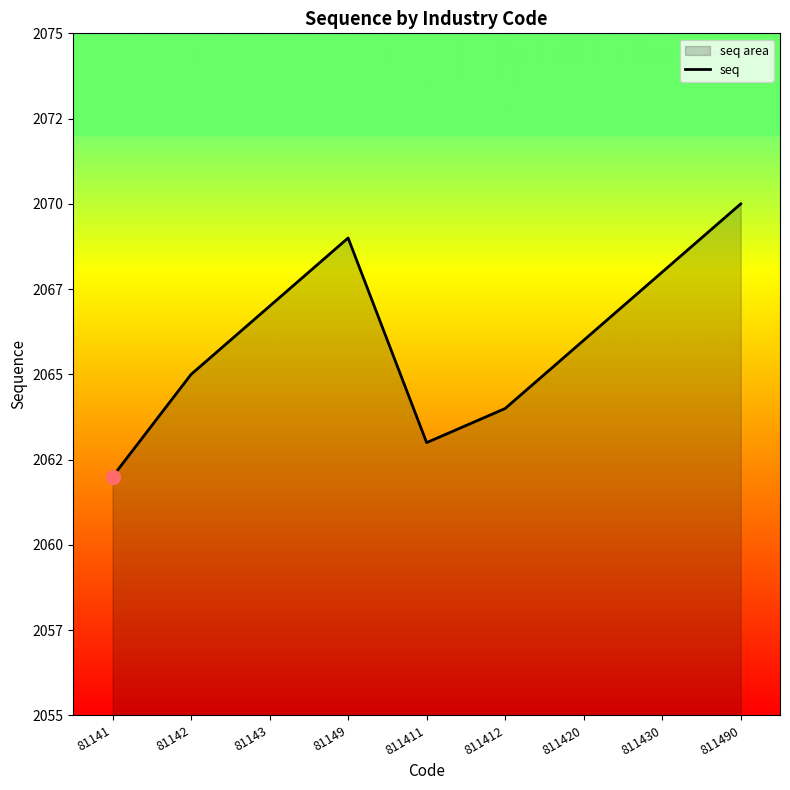

Approximately how many times larger is the value at 811420 compared to 811490?

1.0